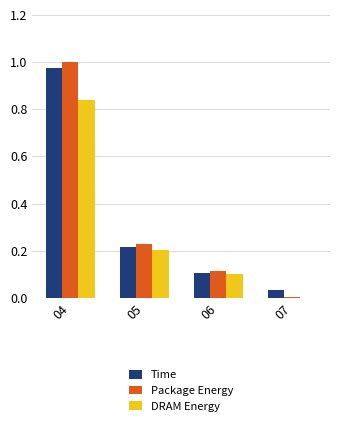

Is it true that Time equals 0.0 at 06?

False